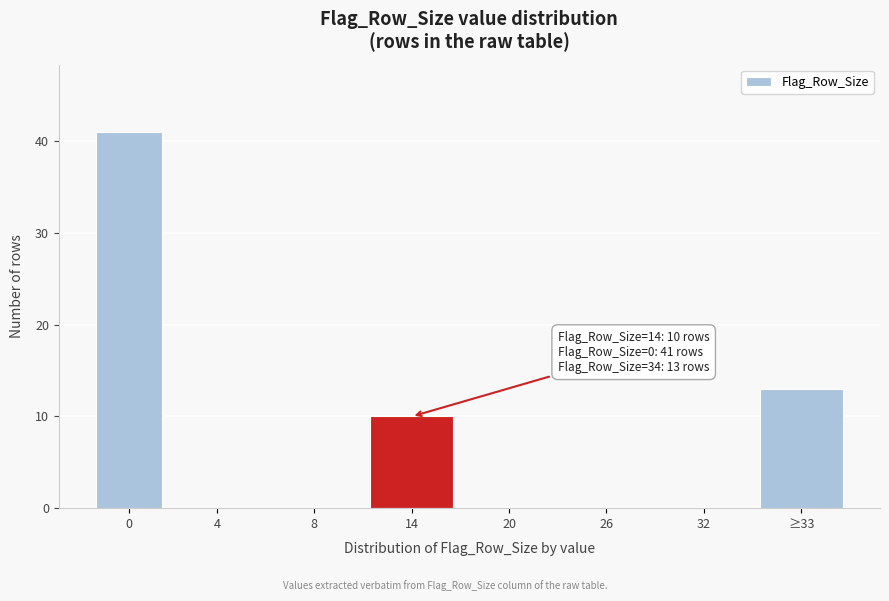

Reading left to right, list all the values displayed in this chart.

0=41	4=0	8=0	14=10	20=0	26=0	32=0	≥33=13